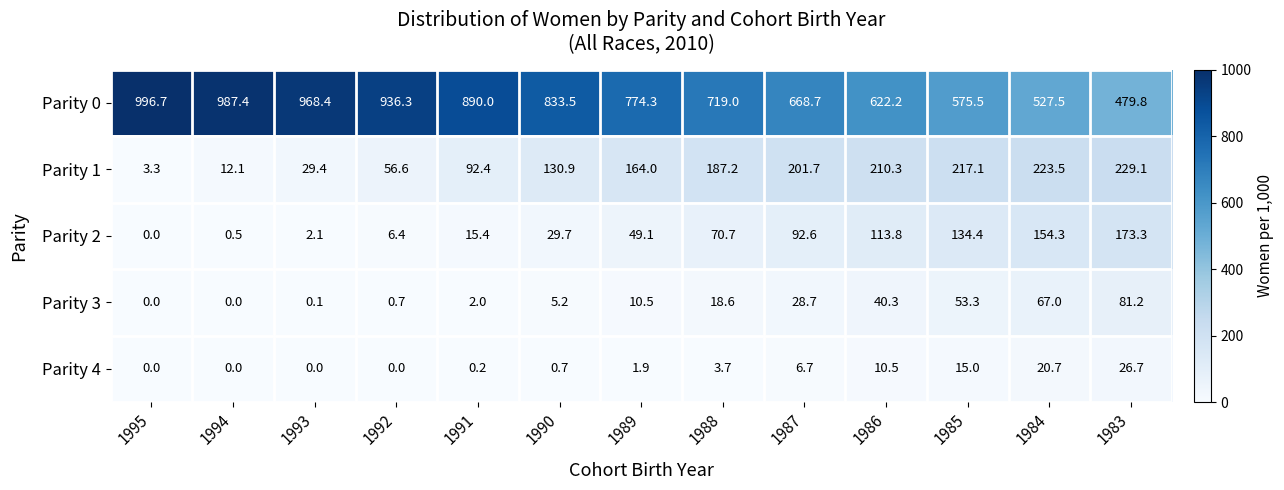

What is the difference between the highest and lowest values at 1985?

560.5